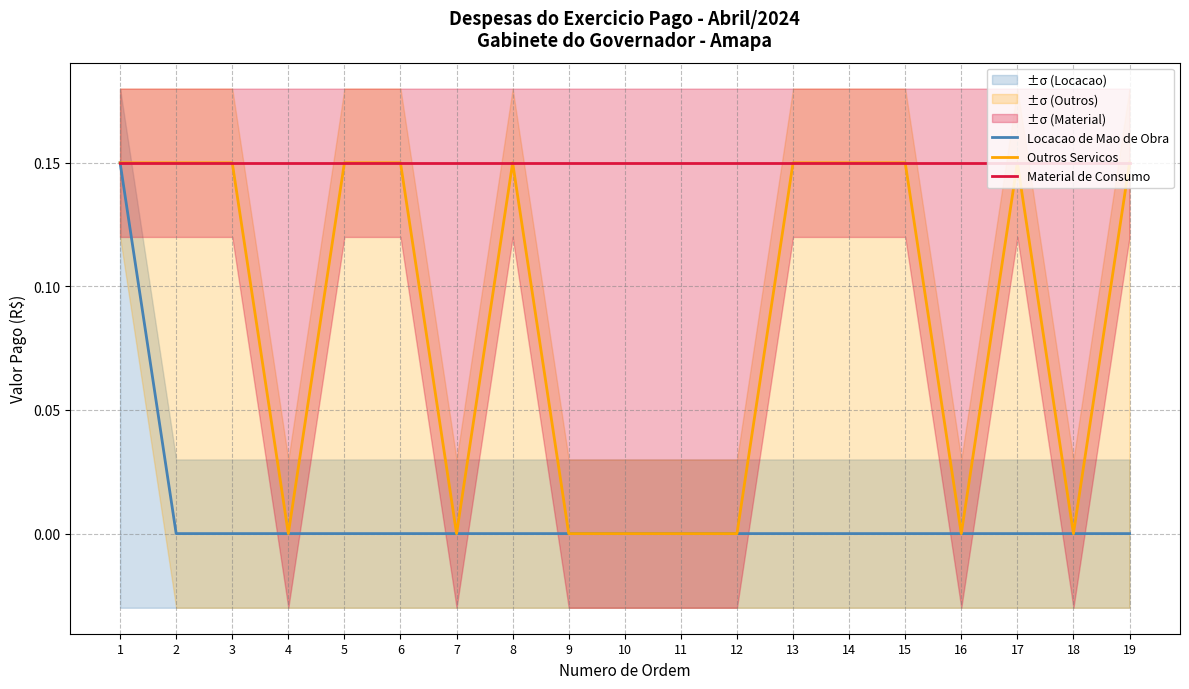

Reading left to right, what are all the values shown in this chart?

Locacao de Mao de Obra: 0.1	0.0	0.0	0.0	0.0	0.0	0.0	0.0	0.0	0.0	0.0	0.0	0.0	0.0	0.0	0.0	0.0	0.0	0.0
Outros Servicos: 0.1	0.1	0.1	0.0	0.1	0.1	0.0	0.1	0.0	0.0	0.0	0.0	0.1	0.1	0.1	0.0	0.1	0.0	0.1
Material de Consumo: 0.1	0.1	0.1	0.1	0.1	0.1	0.1	0.1	0.1	0.1	0.1	0.1	0.1	0.1	0.1	0.1	0.1	0.1	0.1